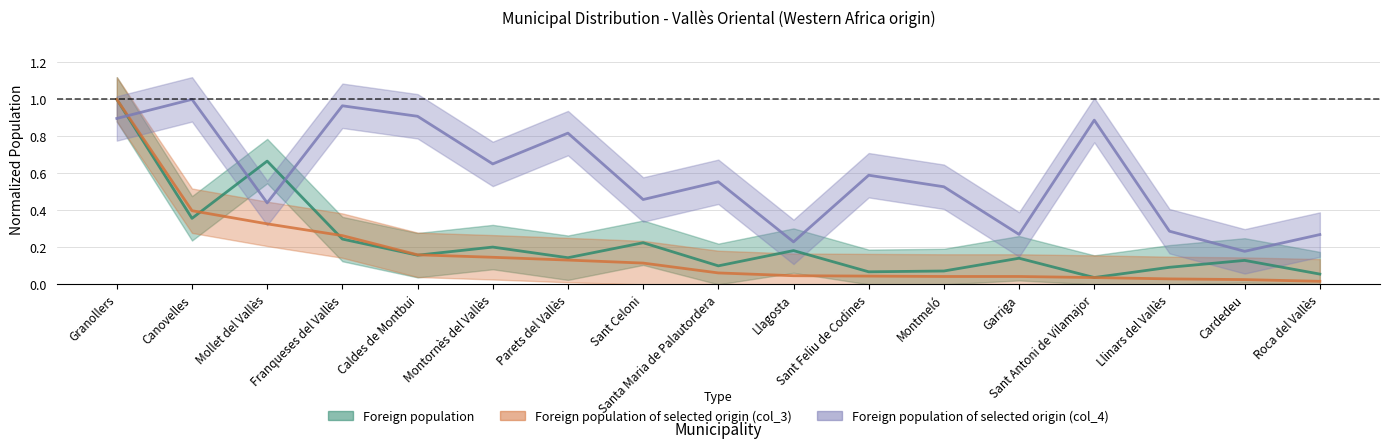

Reading left to right, what are all the values shown in this chart?

Foreign population: 1.0	0.4	0.7	0.2	0.2	0.2	0.1	0.2	0.1	0.2	0.1	0.1	0.1	0.0	0.1	0.1	0.1
Foreign population of selected origin (col_3): 1.0	0.4	0.3	0.3	0.2	0.1	0.1	0.1	0.1	0.0	0.0	0.0	0.0	0.0	0.0	0.0	0.0
Foreign population of selected origin (col_4): 0.9	1.0	0.4	1.0	0.9	0.7	0.8	0.5	0.6	0.2	0.6	0.5	0.3	0.9	0.3	0.2	0.3